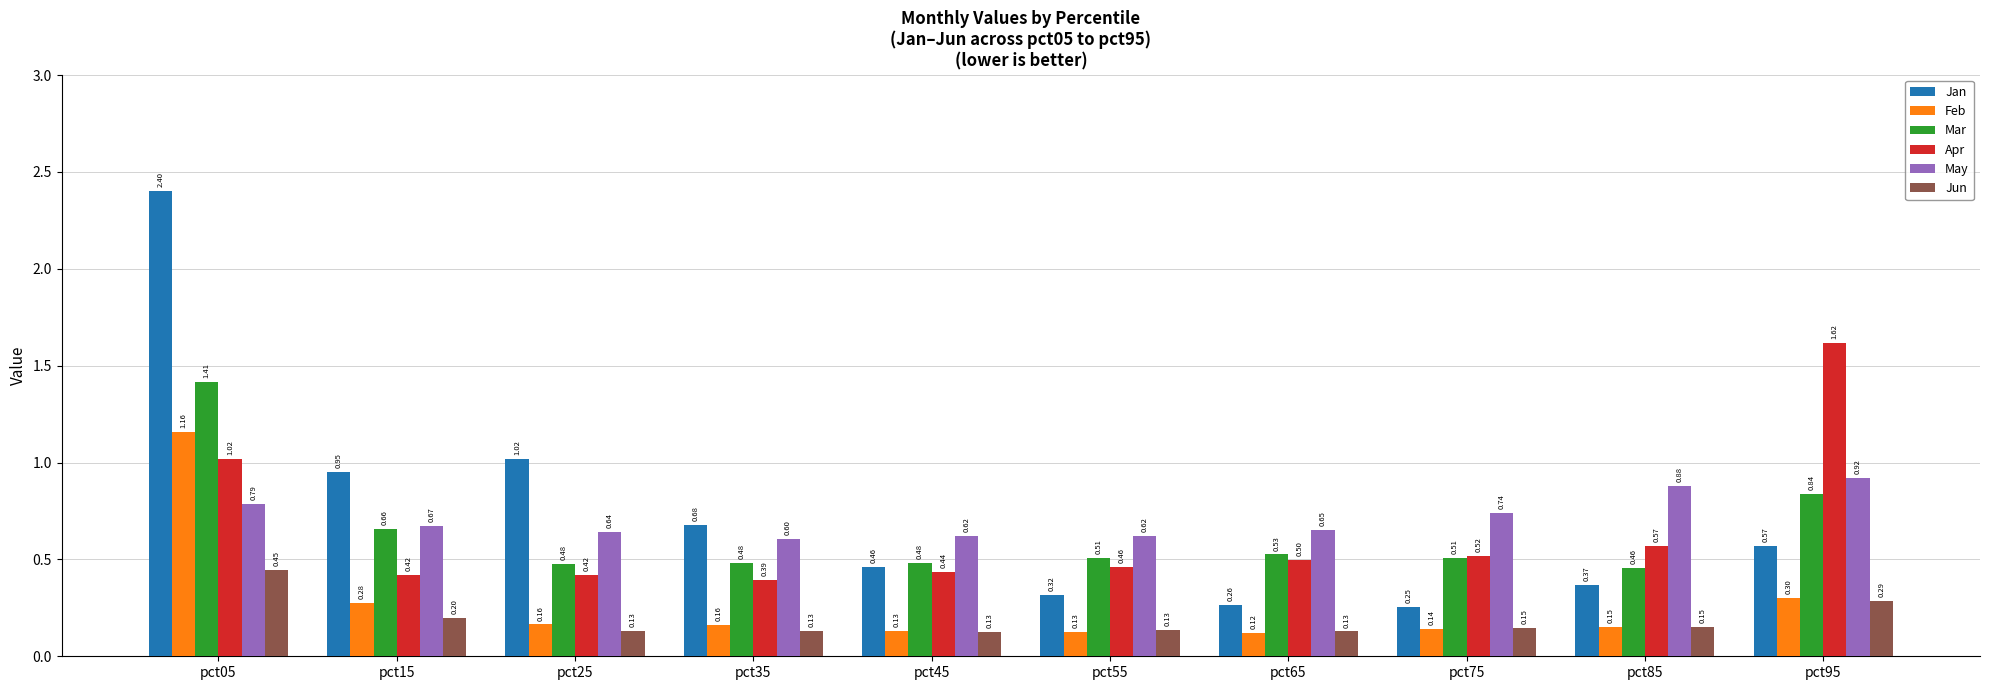

At pct75, list the series in order from smallest to largest.

Feb, Jun, Jan, Mar, Apr, May